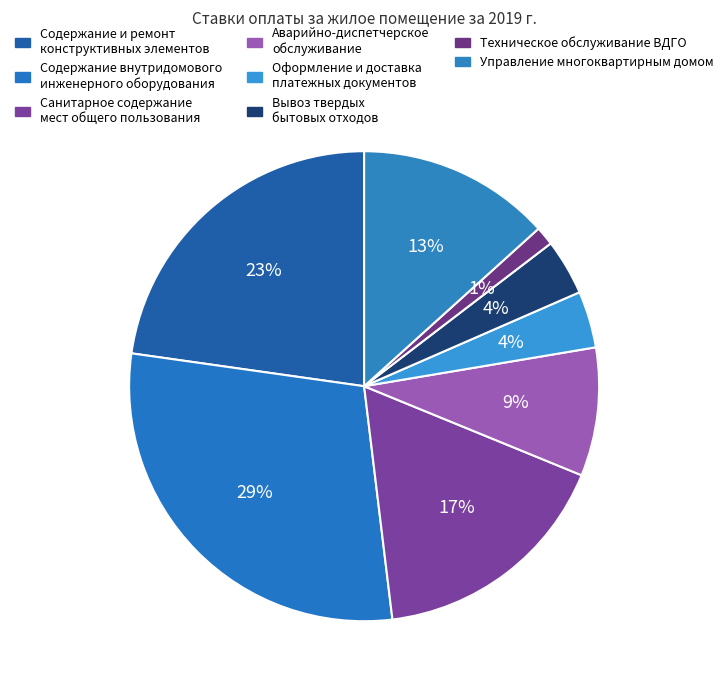

How many segments does this pie chart have?

8